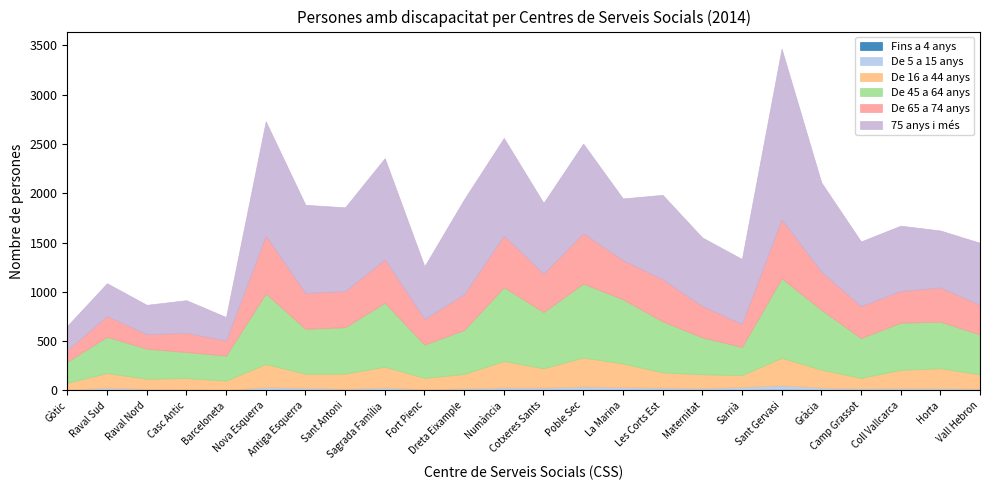

Which series has the largest total across all categories?

75 anys i més